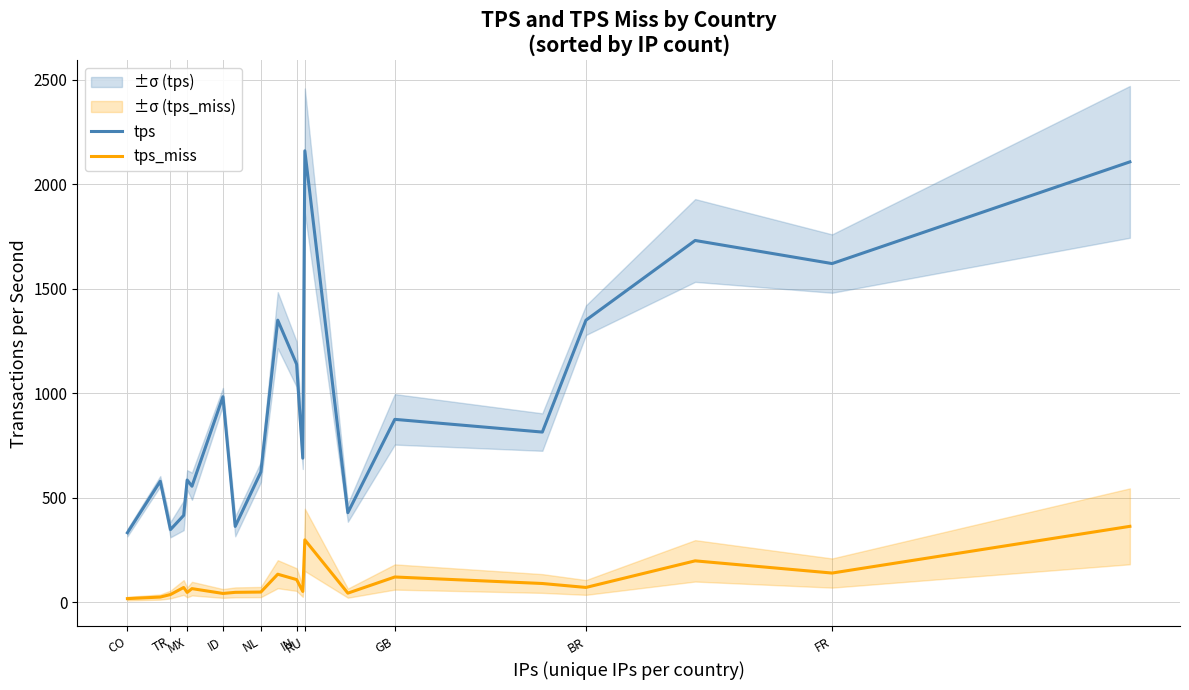

True or false: tps and tps_miss cross at least once.

False